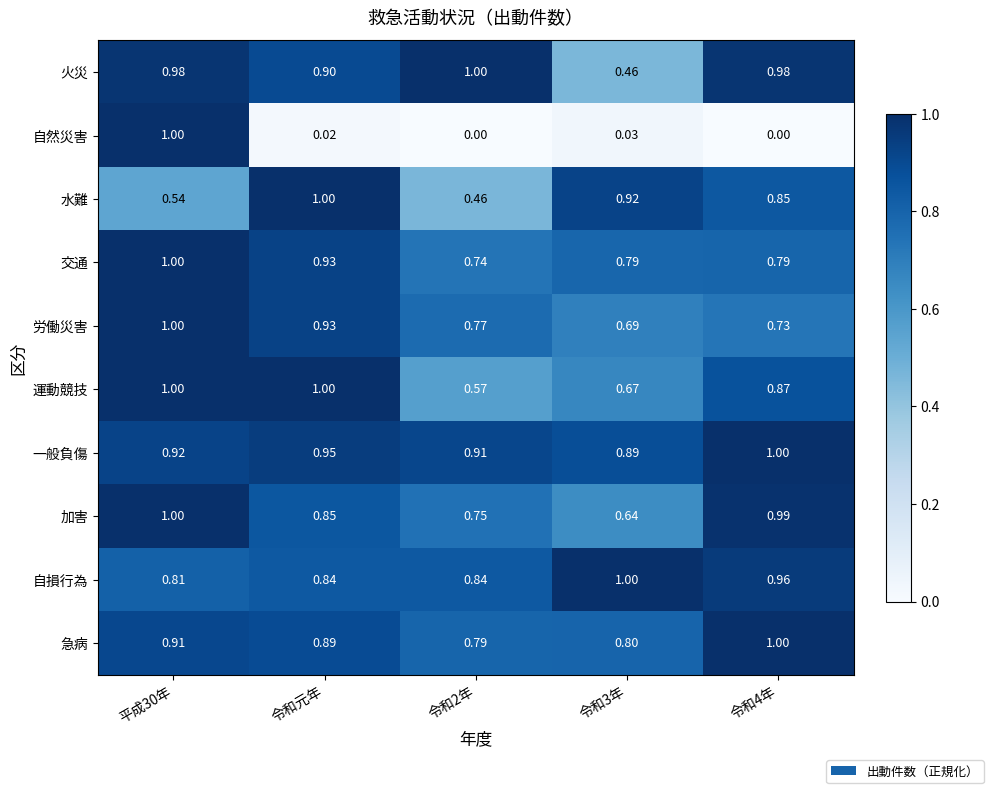

Rank the series at 令和3年 from highest to lowest value.

自損行為, 水難, 一般負傷, 急病, 交通, 労働災害, 運動競技, 加害, 火災, 自然災害